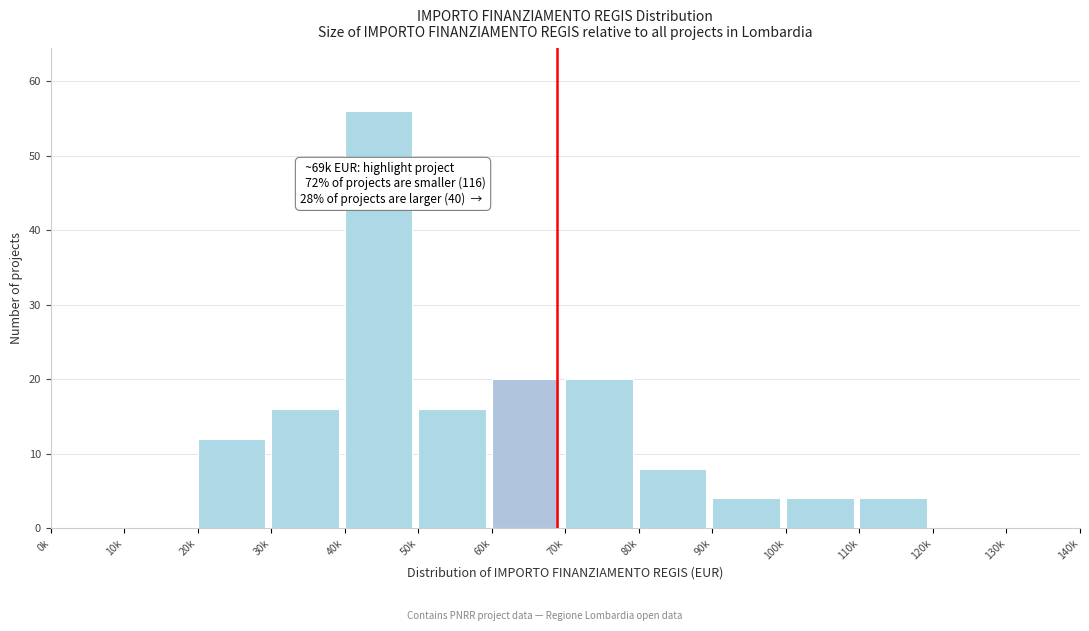

Reading left to right, what are all the values shown in this chart?

0k=0	10k=0	20k=12	30k=16	40k=56	50k=16	60k=20	70k=20	80k=8	90k=4	100k=4	110k=4	120k=0	130k=0